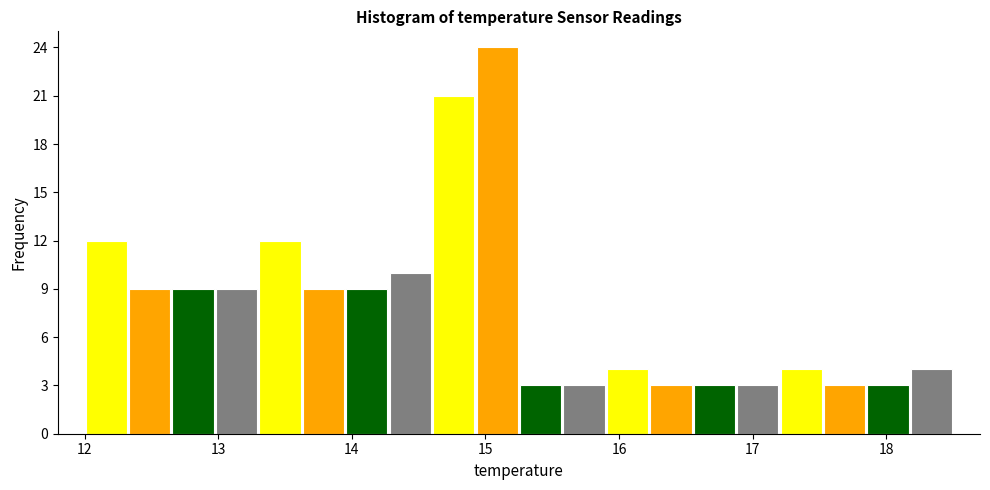

Around what value on the x-axis is the tallest bar? Give the approximate position of its centre, as read against the axis.

15.1